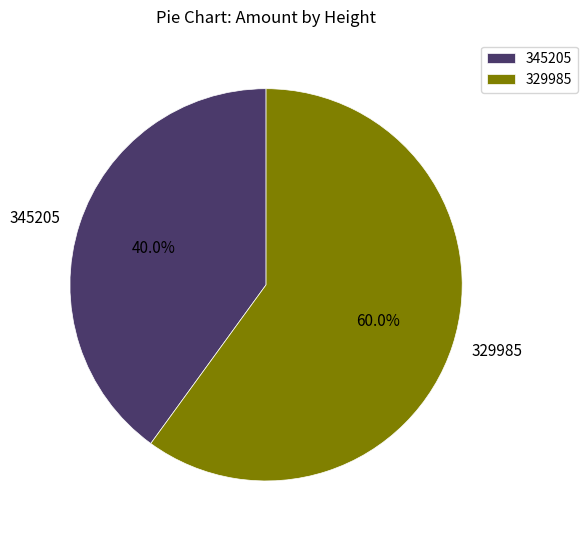

Combined, what portion of the pie is 345205 and 329985?

100.0%